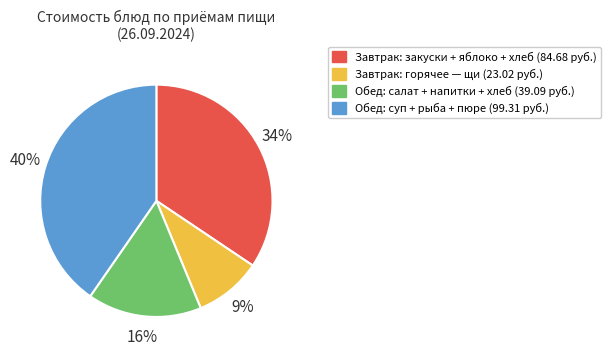

To the nearest percent, what is the average slice percentage?

25%